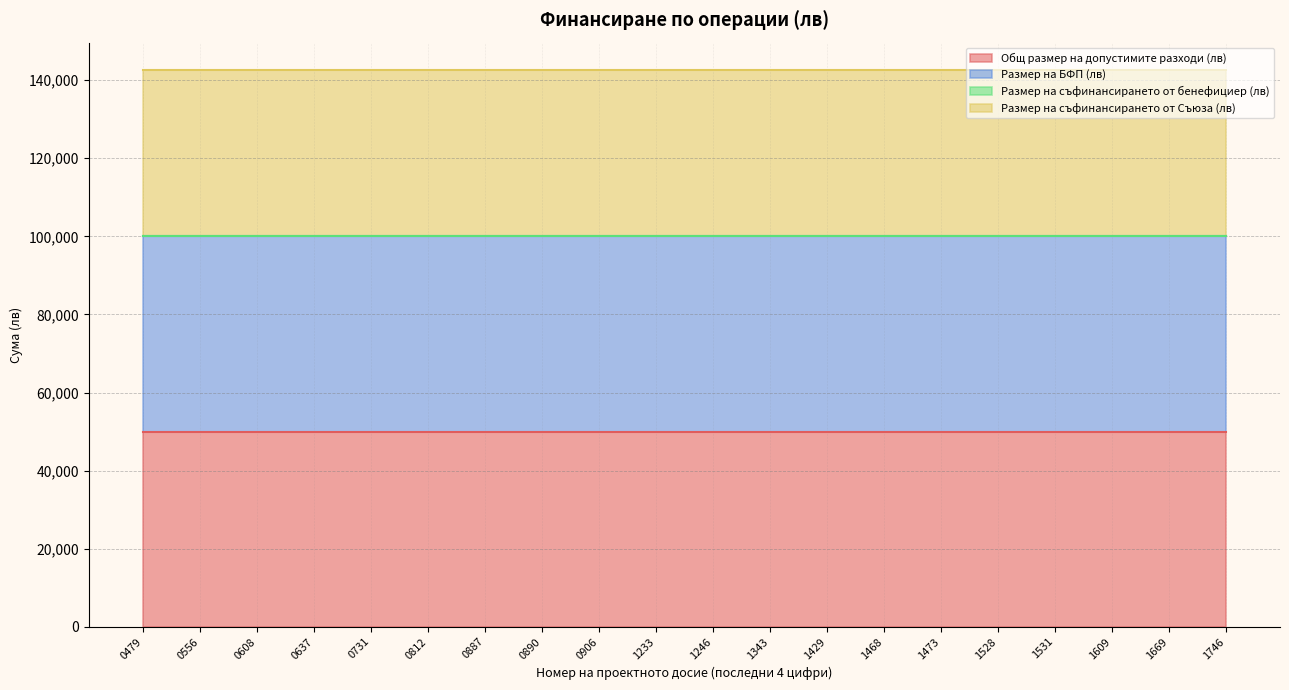

Is it true that Общ размер на допустимите разходи (лв) equals 50000 at BG16RFOP002-2.089-1528?

True